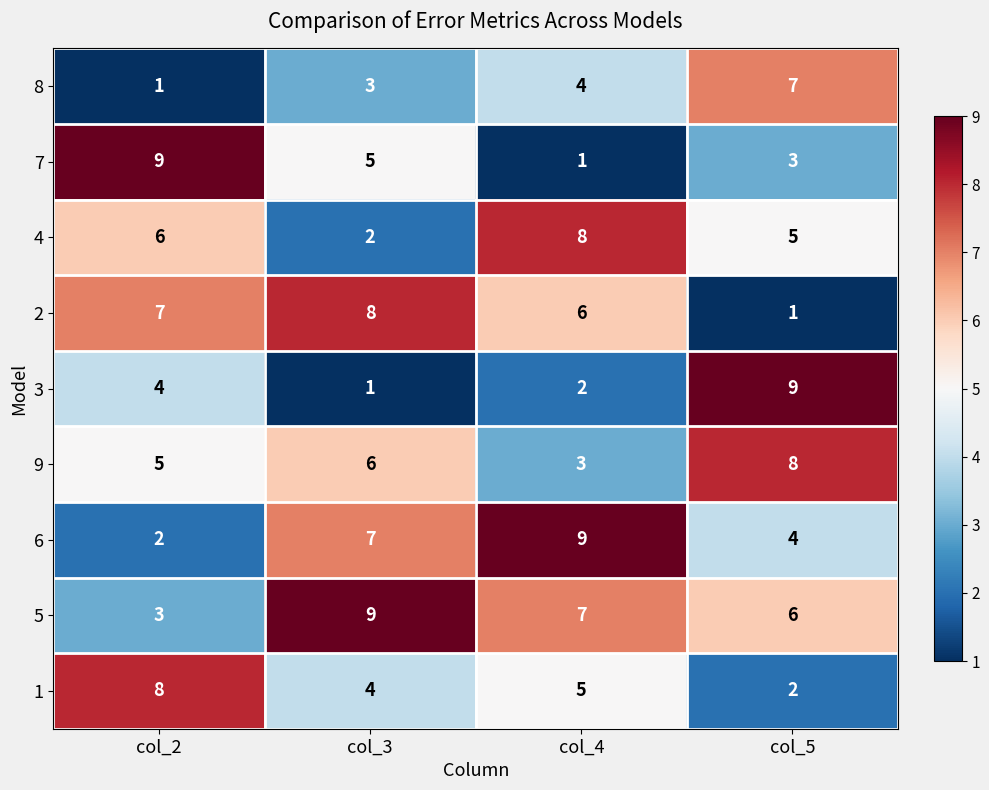

How many series are shown in this chart?

9